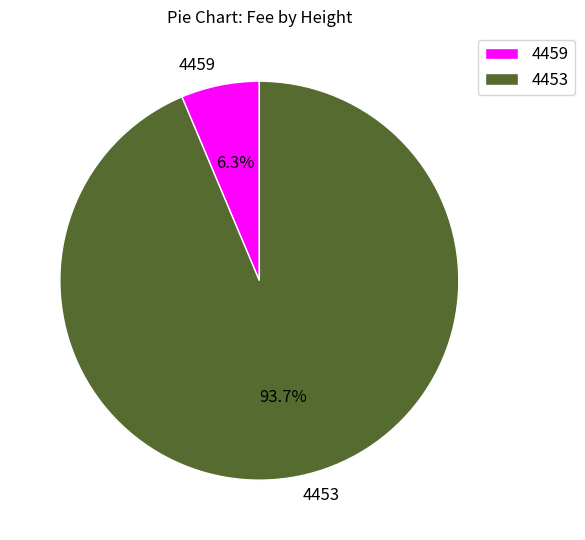

Is there a majority slice in this chart?

Yes